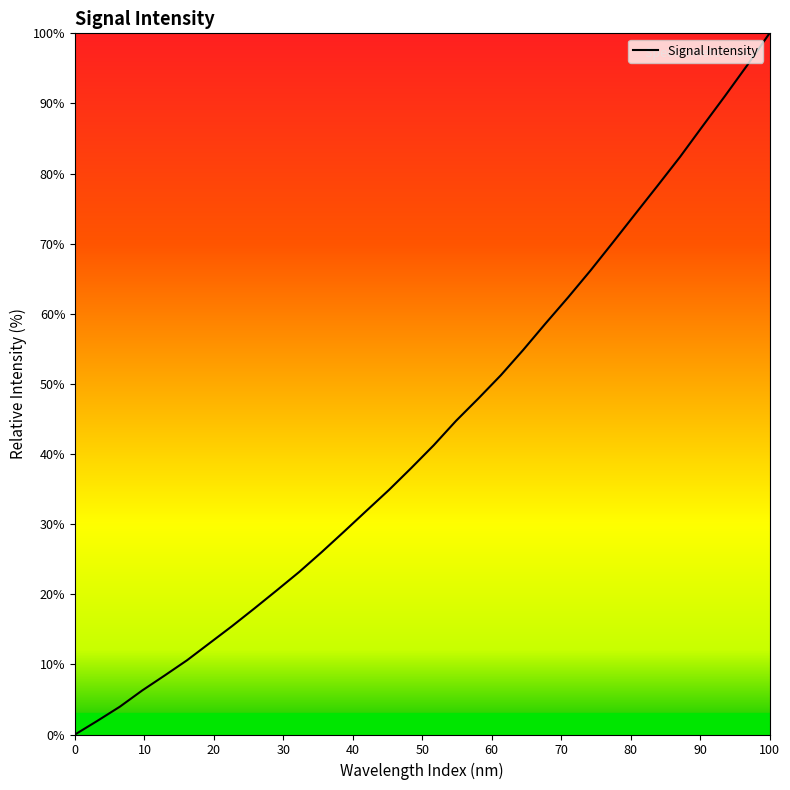

What is the difference between the maximum and minimum values?

100.0